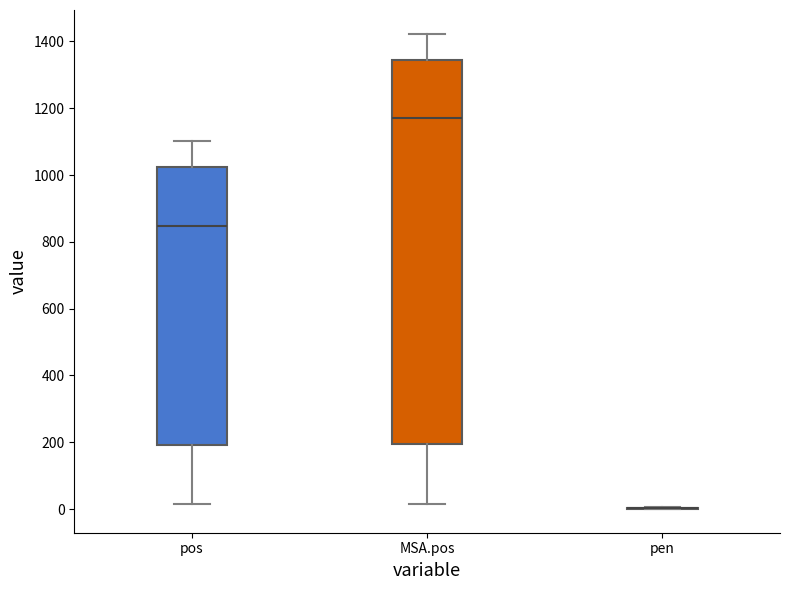

Comparing the boxes themselves (not the whiskers), which one is the tallest?

MSA.pos